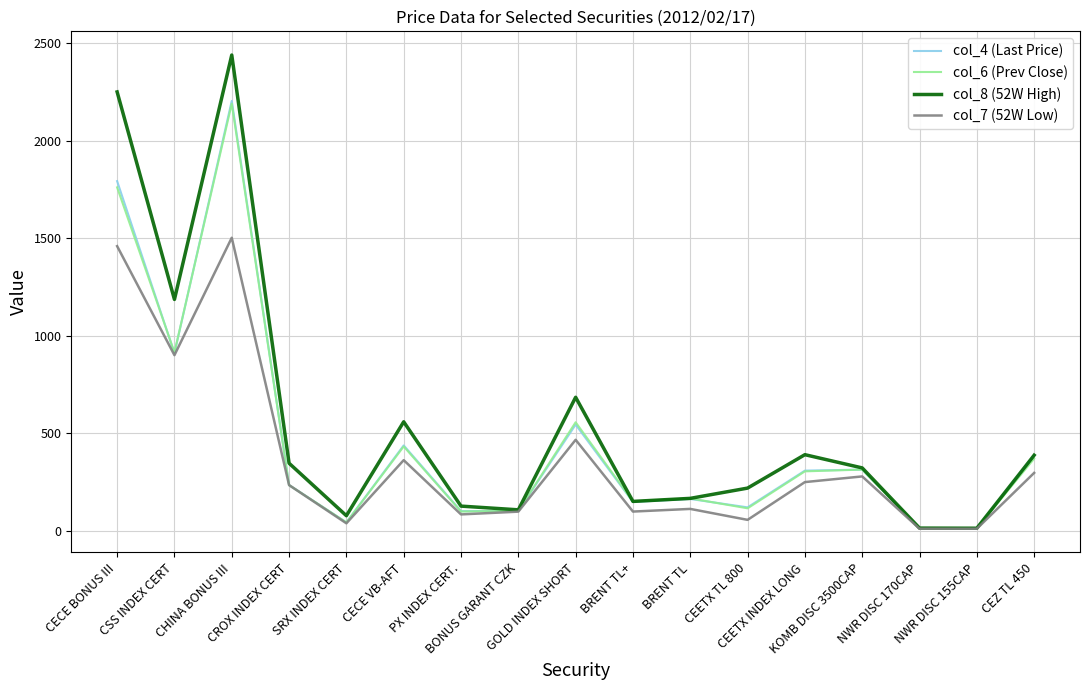

What is the maximum value for col_7 (52W Low)?

1502.0